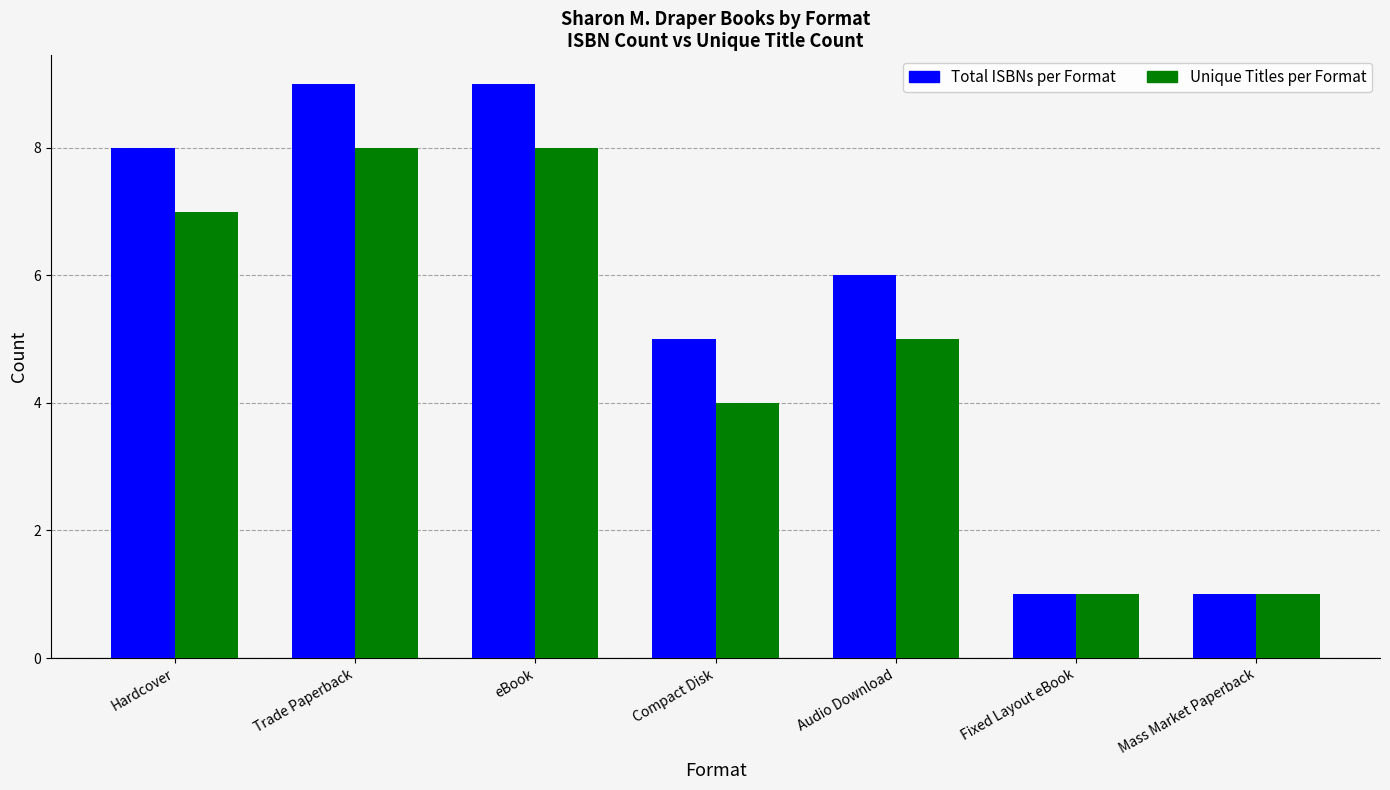

What is the difference between the maximum and second lowest values in the Total ISBNs per Format series?

8